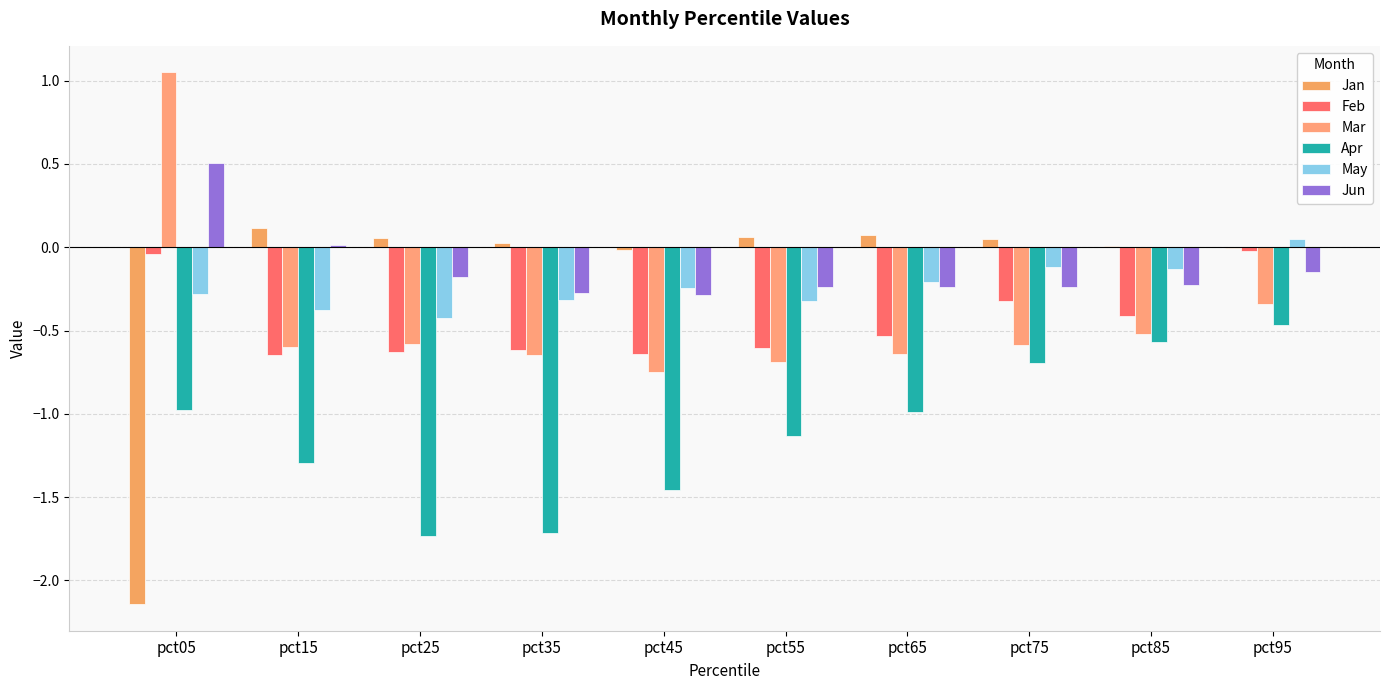

Which label corresponds to the largest value in the chart?

pct05